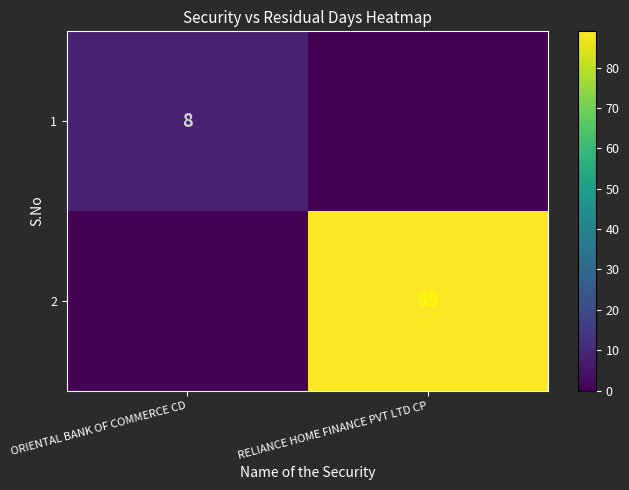

Is it true that 2 equals 54 at RELIANCE HOME FINANCE PVT LTD CP?

False